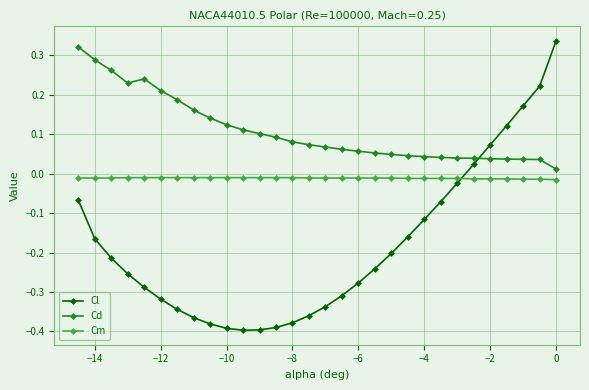

What is the difference between the second highest and minimum values in the Cl series?

0.6